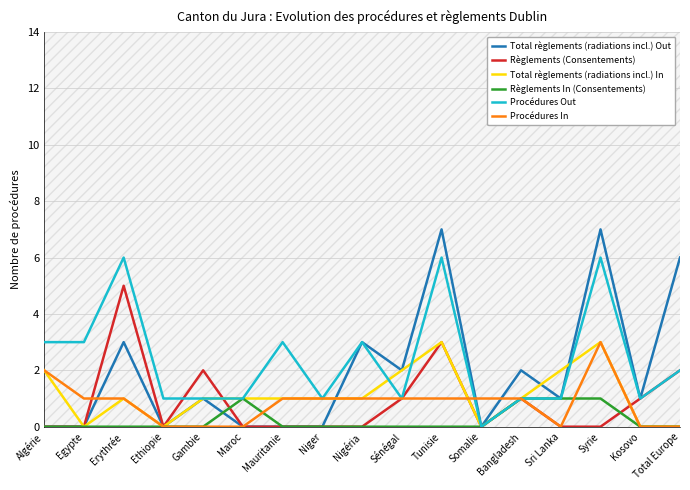

Is the value of Procédures Out at Sri Lanka greater than the value of Règlements (Consentements) at Kosovo?

No